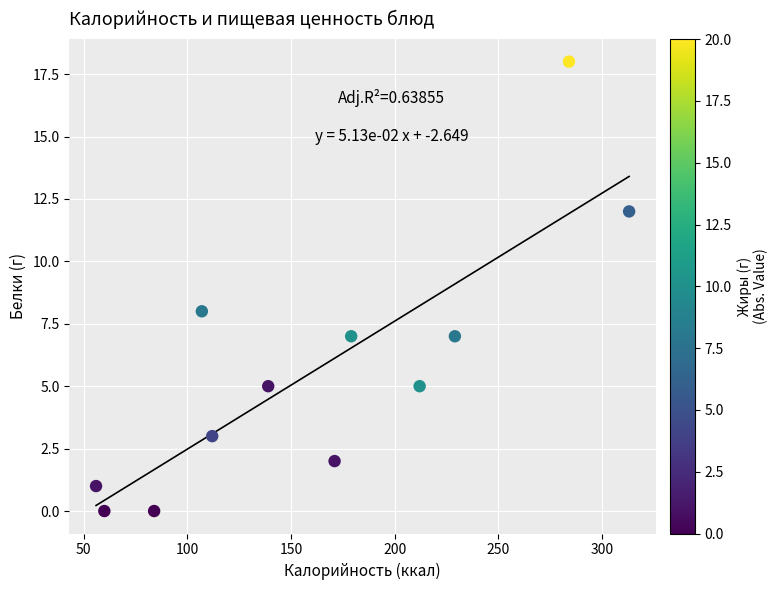

What is the average Y value?

6